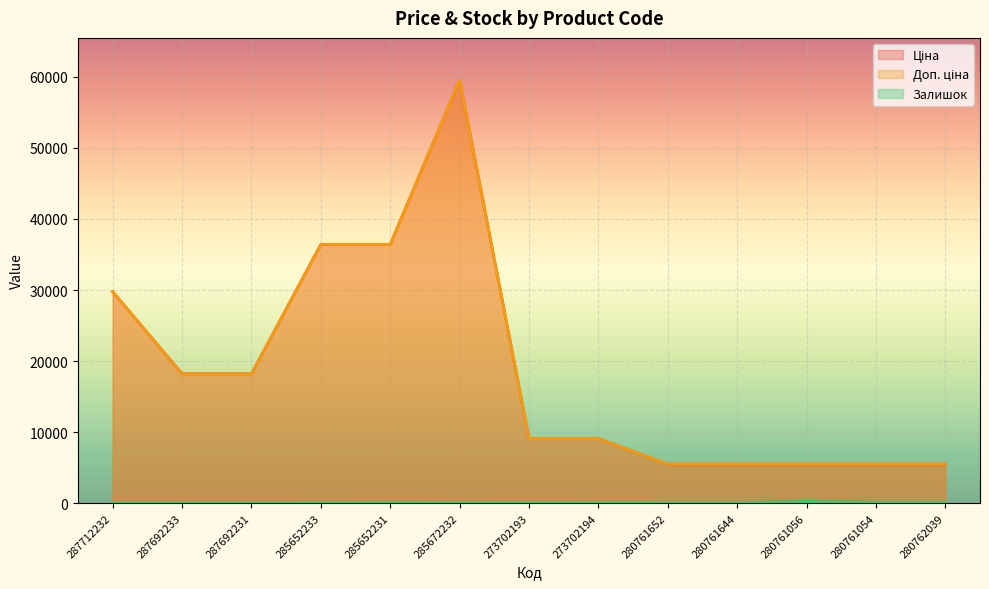

Which category has the highest value in the Ціна series?

285672232